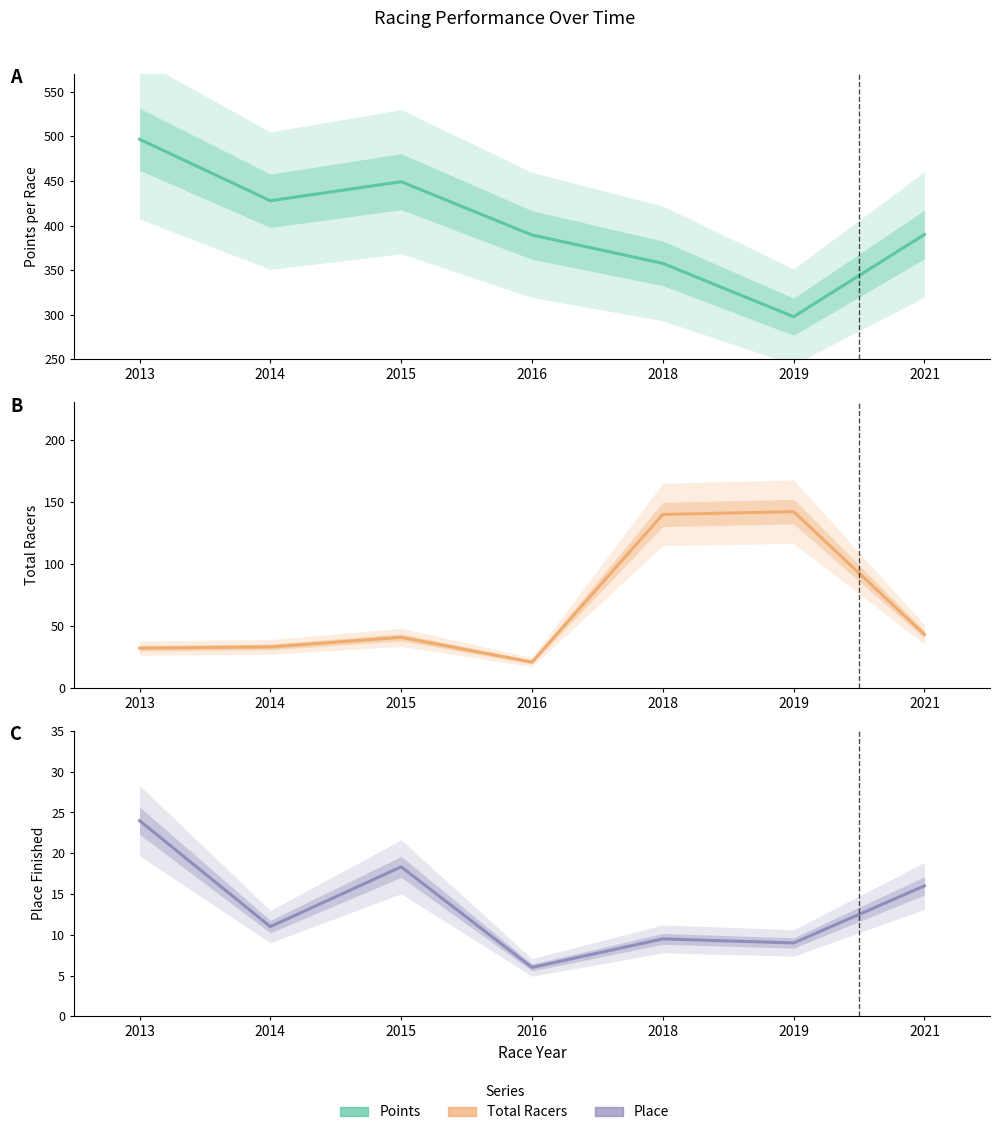

What is the value of the Total Racers point at the 2nd from the left?

33.0